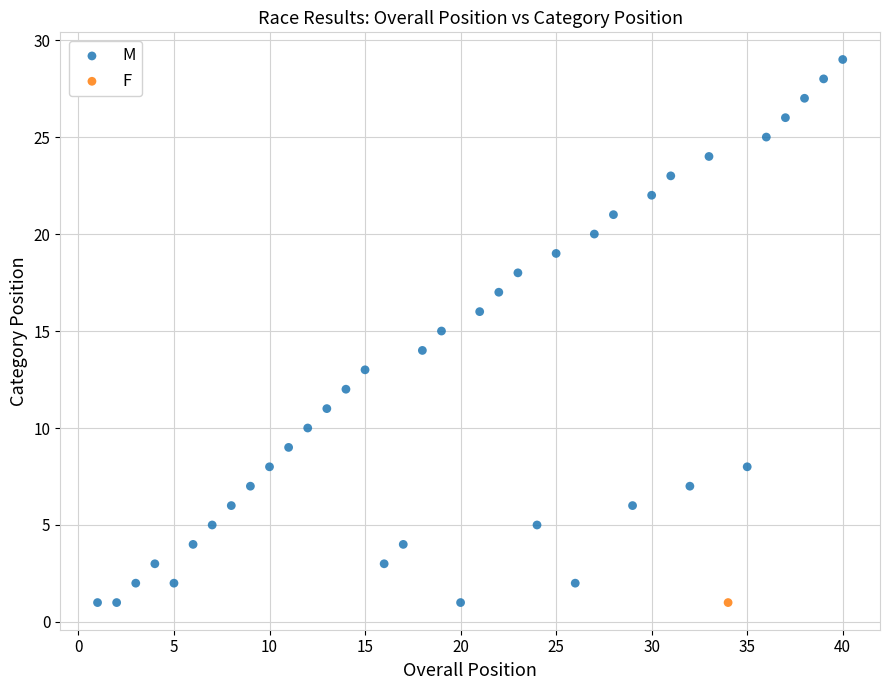

What are all the series names shown in the legend?

M, F